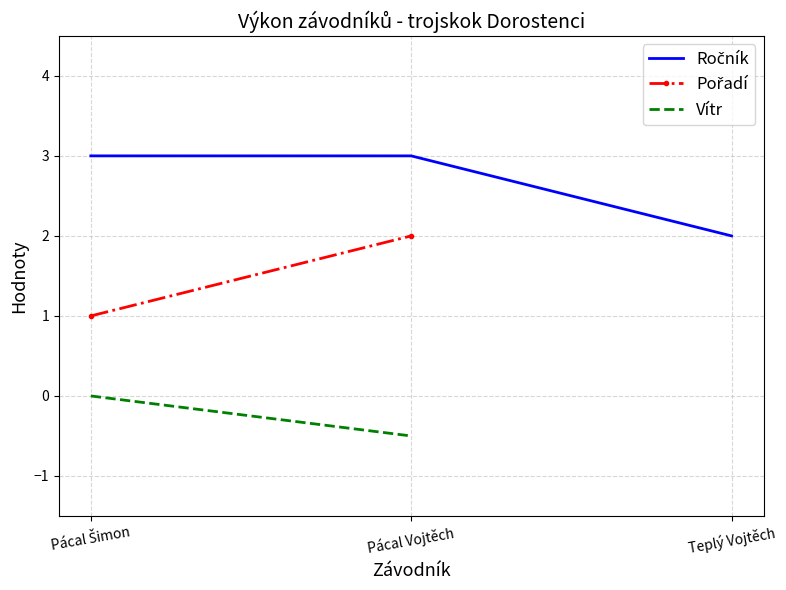

Does the chart have visible grid lines?

Yes